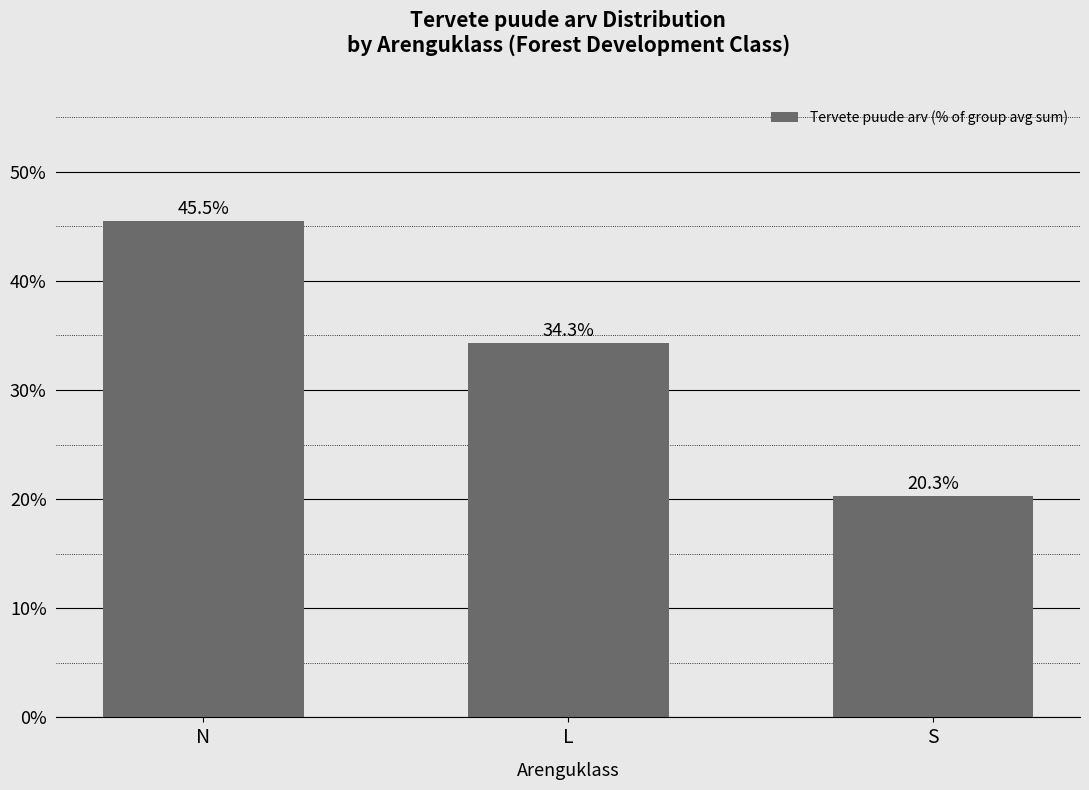

What is the difference between the values at S and L?

14.0